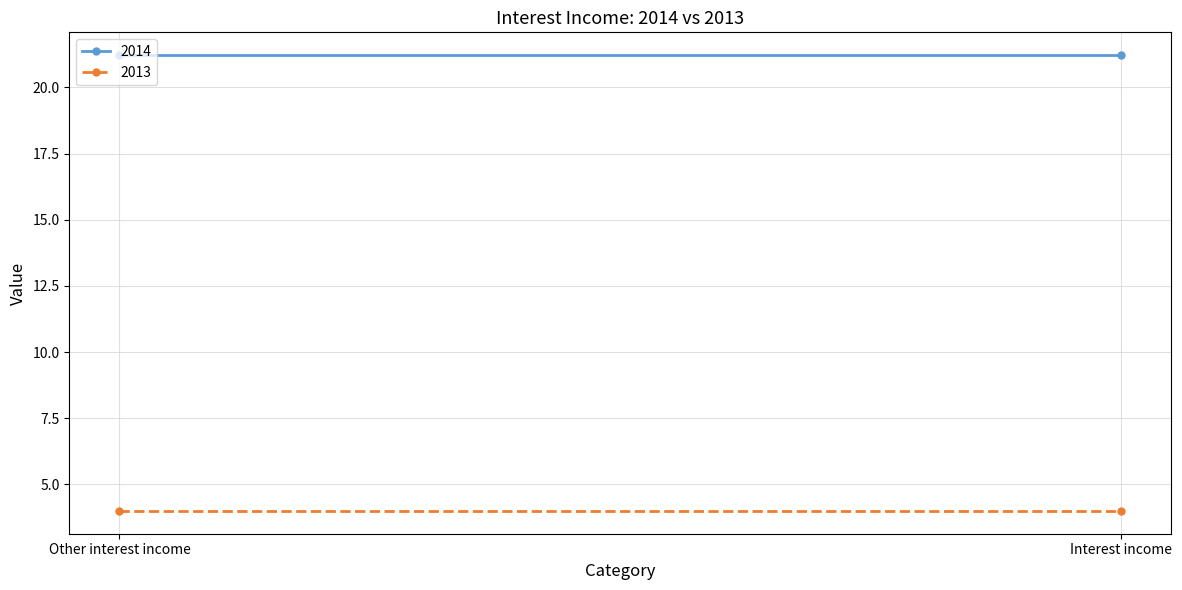

At which label is 2014 closest to 21?

Other interest income